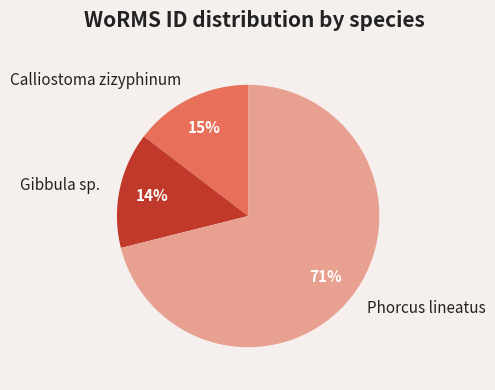

To the nearest percent, what is the combined percentage of Gibbula sp. and Phorcus lineatus?

85%